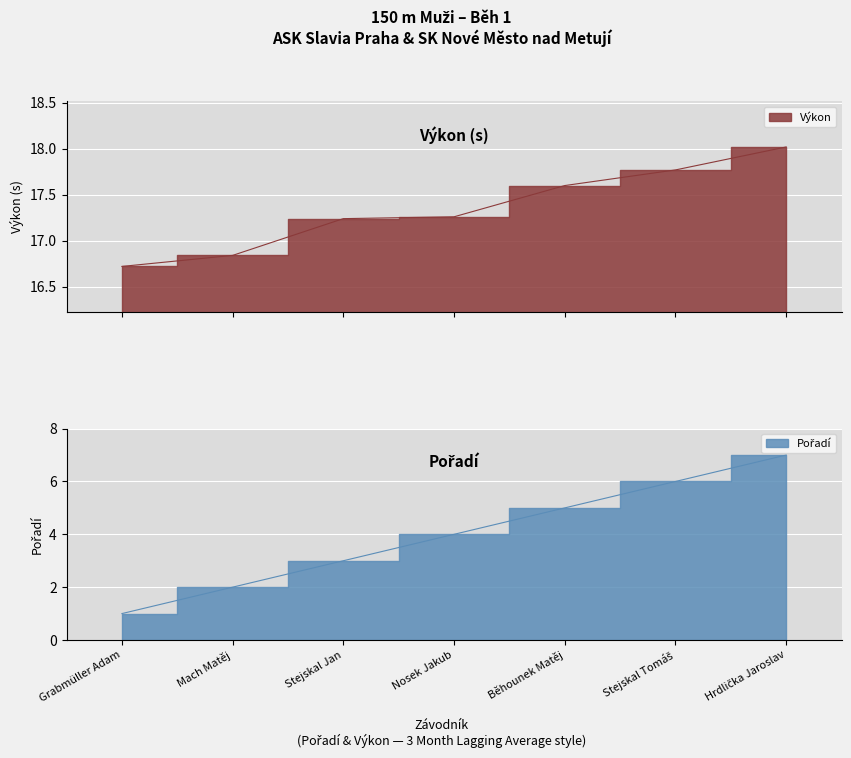

At which category does the chart reach its peak across all series?

Hrdlička Jaroslav